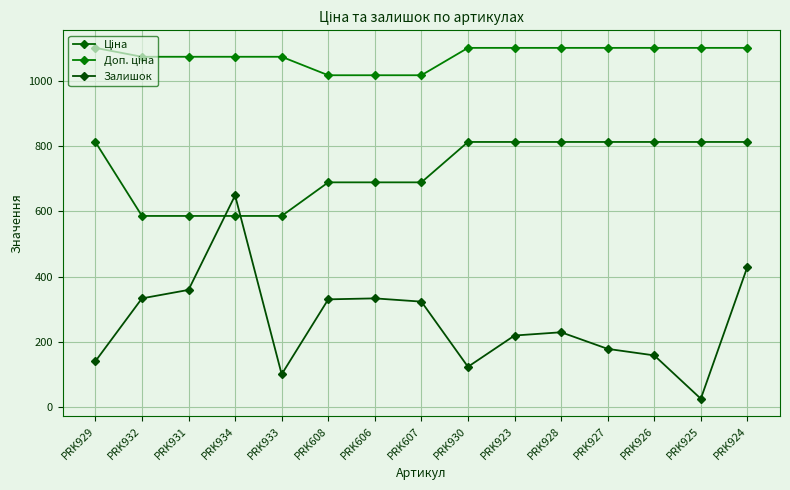

At how many categories does at least one series exceed 992?

15